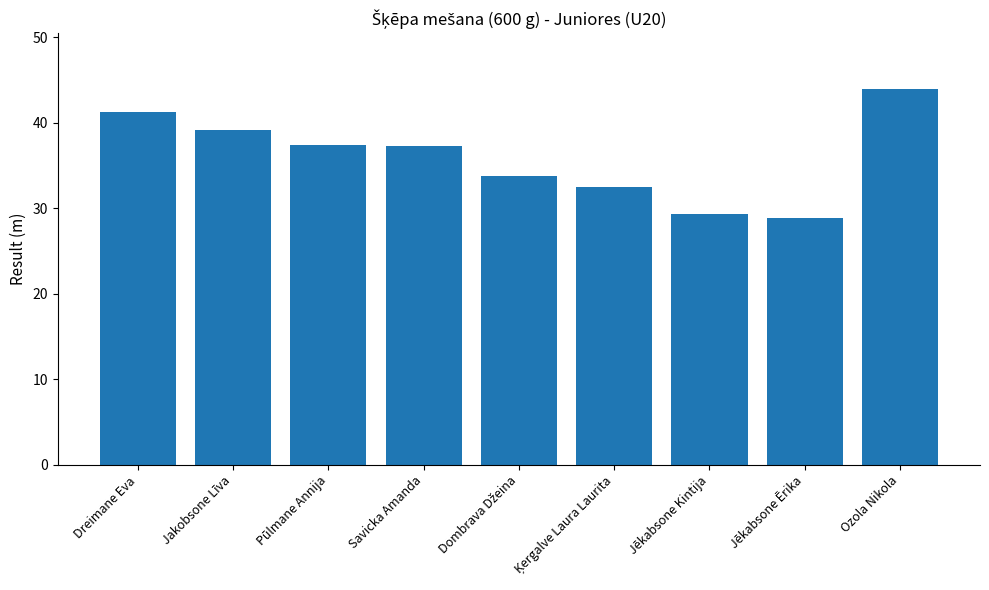

The chart shows a value of 43.9 at Ozola Nikola. True or false?

True